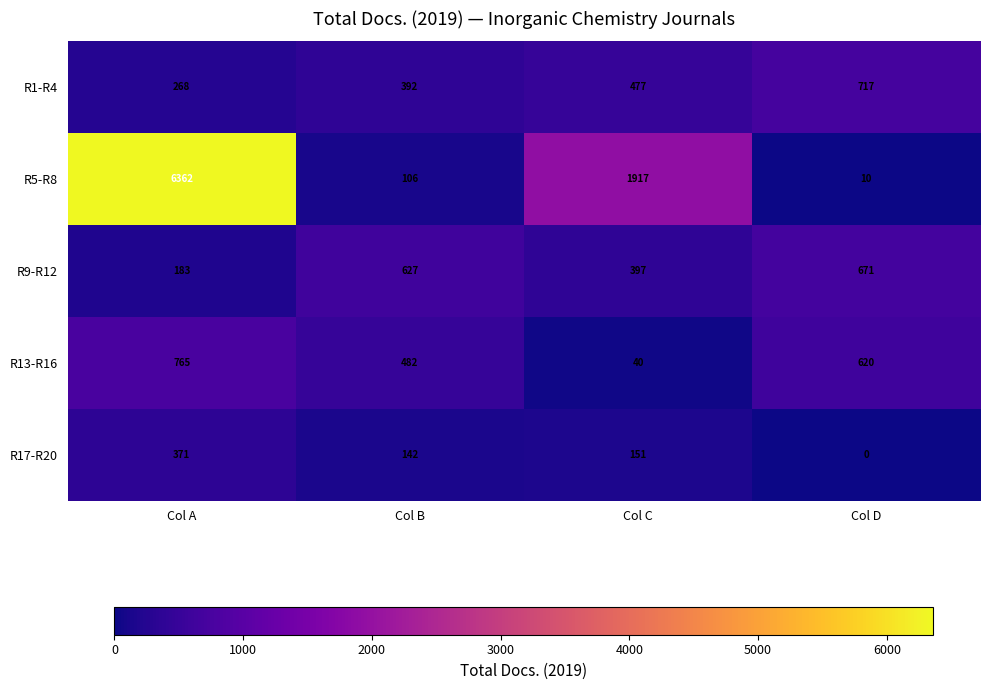

Between Col C and Col D, which series saw the biggest shift?

R5-R8